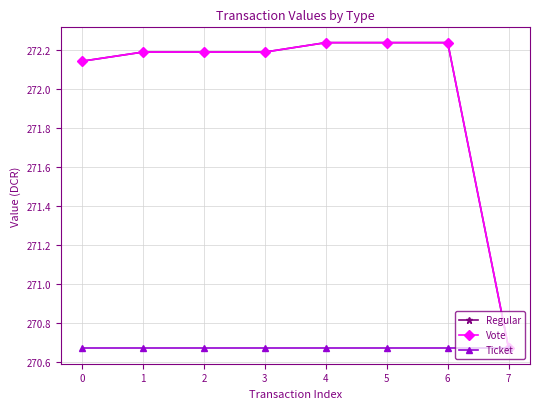

What is the value of the Vote point at the 5th from the left?

272.2